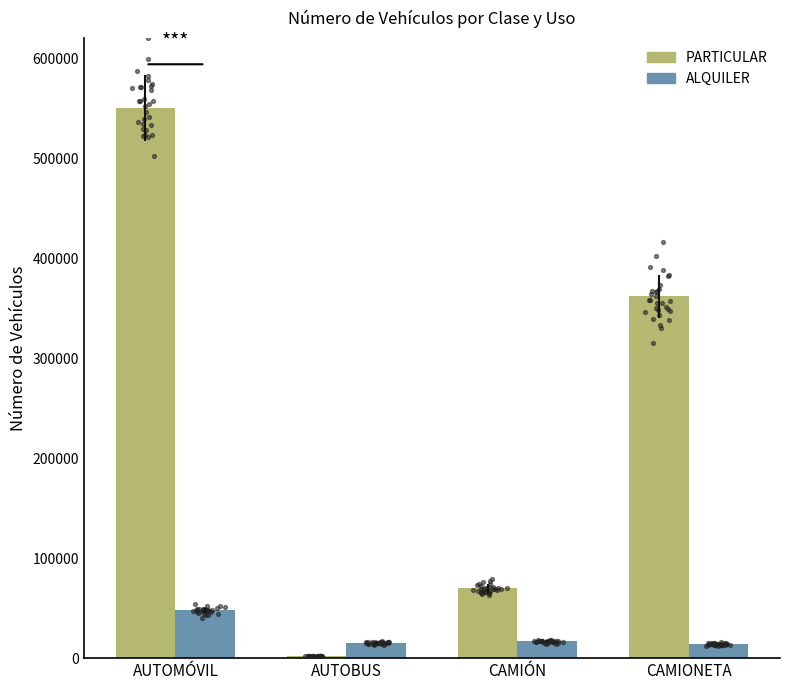

What are all the series names shown in the legend?

PARTICULAR, ALQUILER